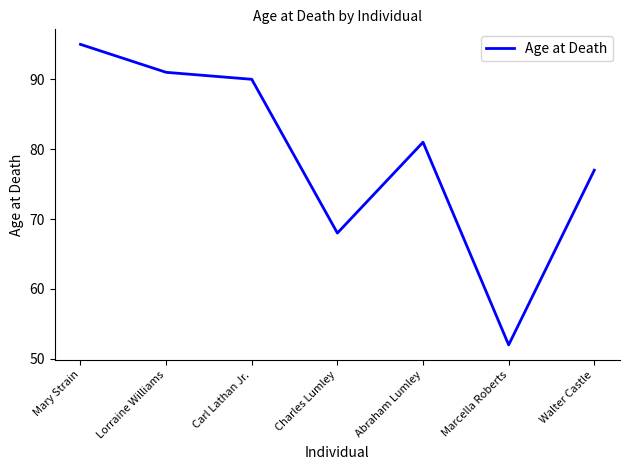

Which has a higher value, Marcella Roberts or Carl Lathan Jr.?

Carl Lathan Jr.